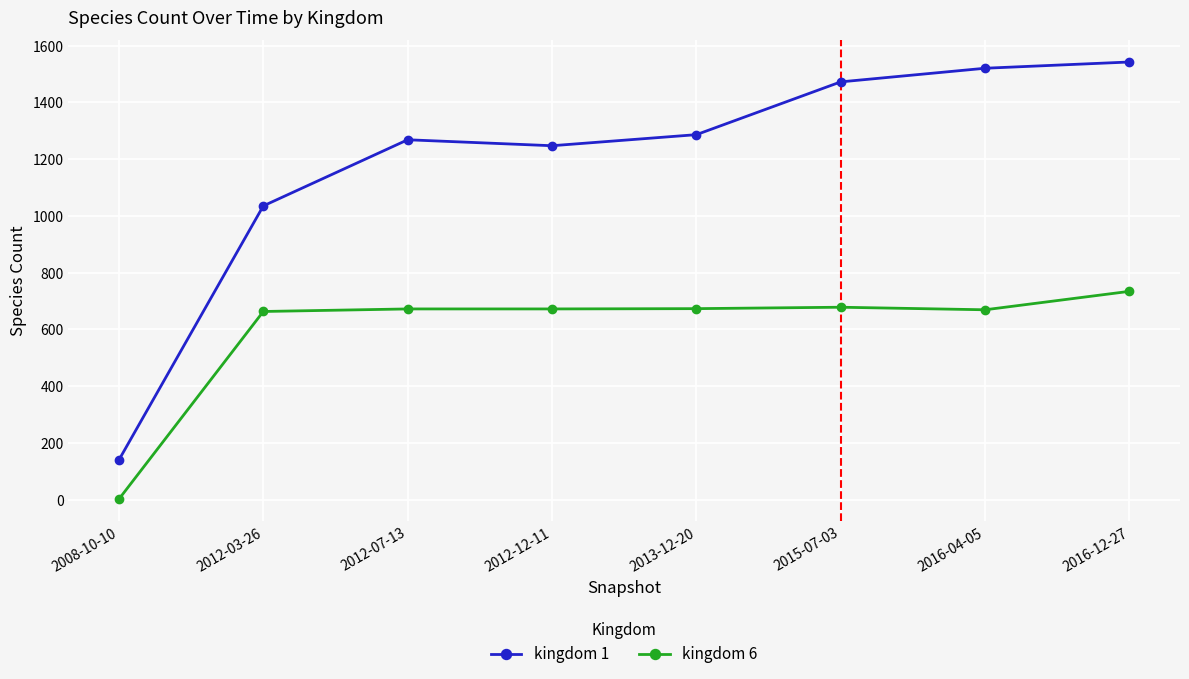

Is it true that kingdom 1 equals 1542 at 2016-12-27?

True